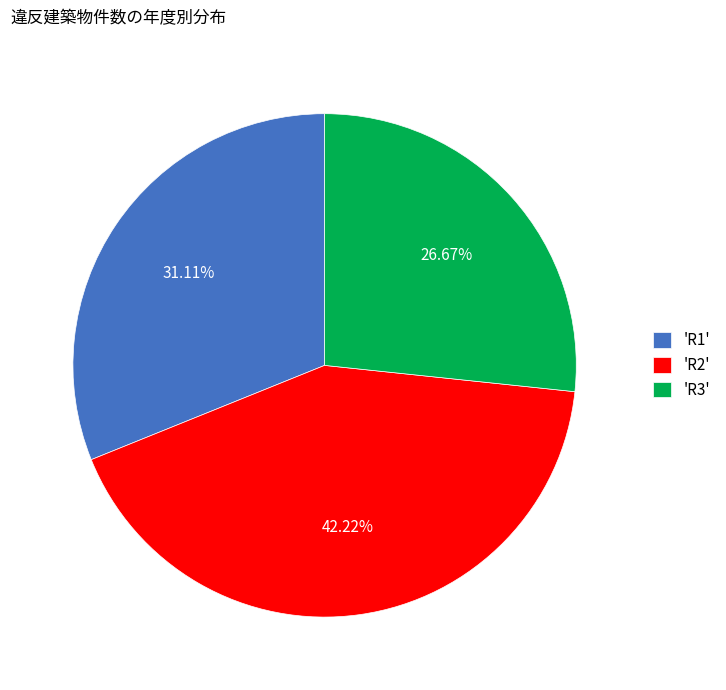

Combined, do 'R3' and 'R1' account for over 50%?

Yes